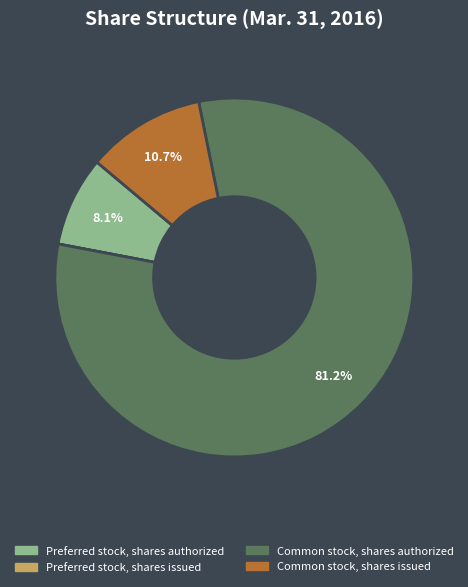

To the nearest percent, what percentage of the pie is Common stock, shares authorized?

81%